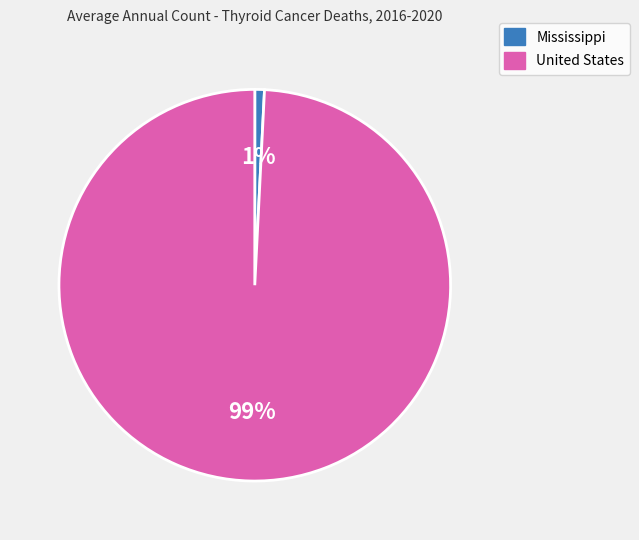

Is United States the majority of the pie?

Yes